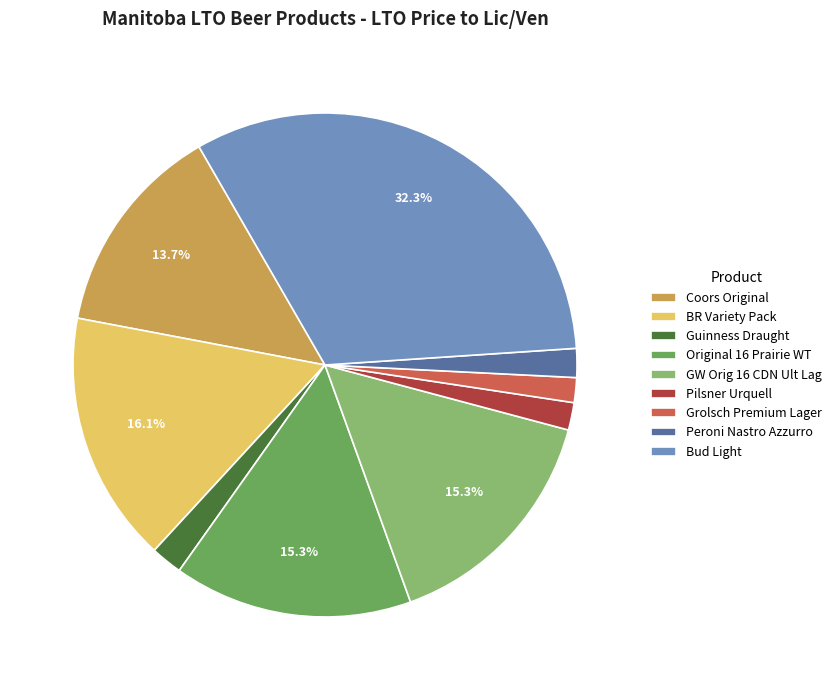

Is there any slice that represents more than half of the pie?

No